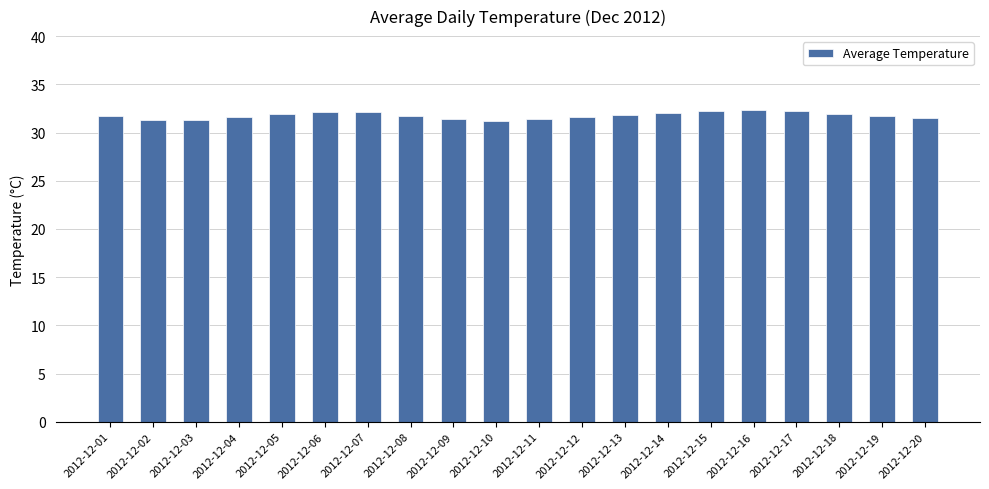

Is it true that the value at 2012-12-17 is 32.2?

True